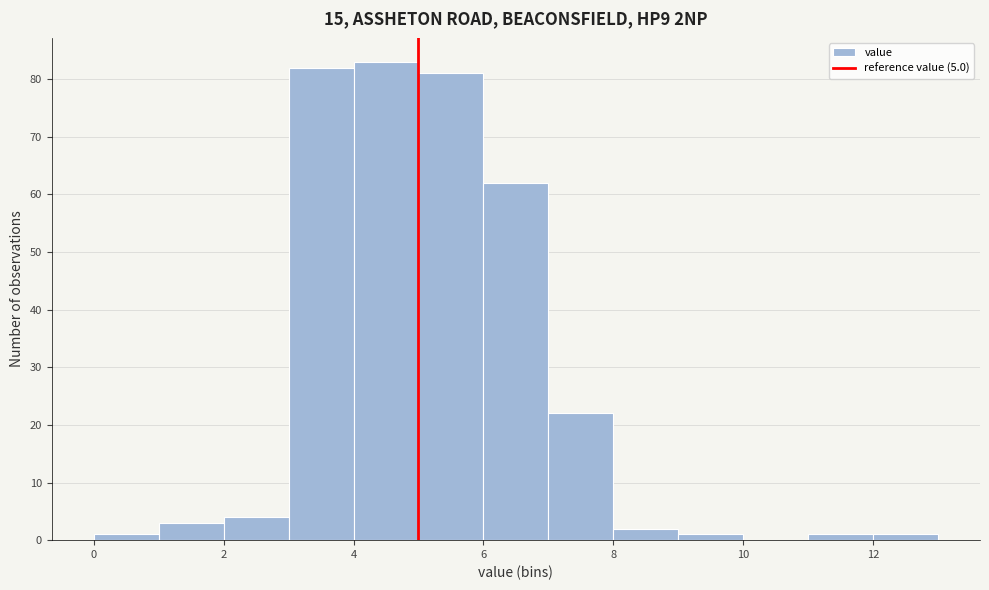

How tall is the bar that spans 11 to 12 on the x-axis? The values are not printed on the chart, so give them approximately, as read against the axis.

1